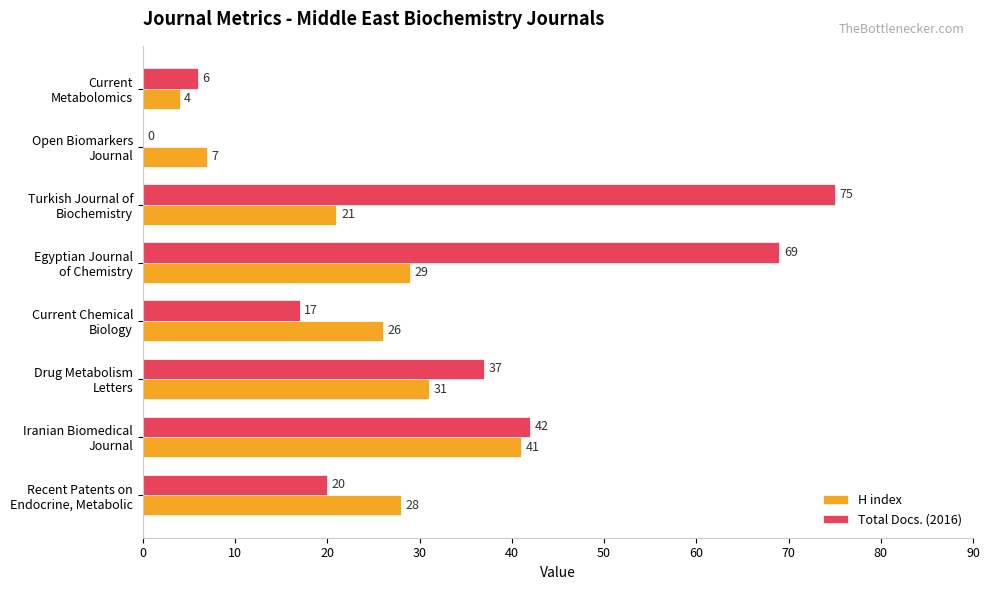

Which series has the largest total across all categories?

Total Docs. (2016)